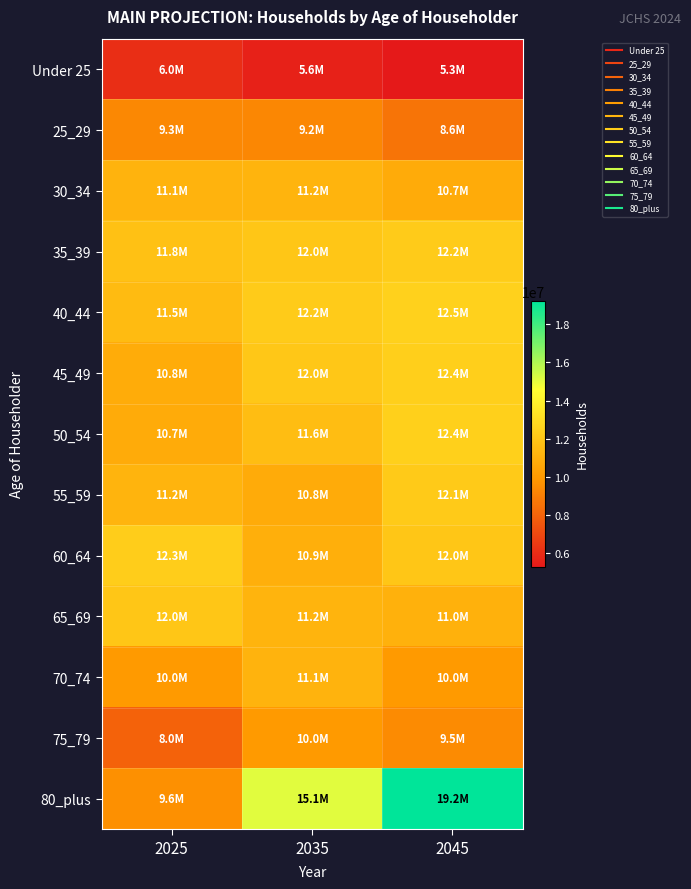

Reading right to left, list all the values displayed in this chart.

Under 25: 2045=5250833.1	2035=5562379.1	2025=6031125.4
25_29: 2045=8592758.4	2035=9242989.1	2025=9293872.6
30_34: 2045=10719820.6	2035=11184995.2	2025=11133373.9
35_39: 2045=12220047.2	2035=11983687.5	2025=11766978.1
40_44: 2045=12490810.1	2035=12206122.4	2025=11511771.1
45_49: 2045=12399947.9	2035=12027167.0	2025=10796194.1
50_54: 2045=12410998.8	2035=11572538.1	2025=10734944.8
55_59: 2045=12145431.7	2035=10757339.1	2025=11170503.9
60_64: 2045=11990750.6	2035=10937259.1	2025=12313042.5
65_69: 2045=10988133.0	2035=11187313.6	2025=11970456.2
70_74: 2045=10002025.5	2035=11119469.4	2025=9960717.2
75_79: 2045=9454294.3	2035=9963159.7	2025=7964264.3
80_plus: 2045=19232248.3	2035=15082951.6	2025=9588359.7